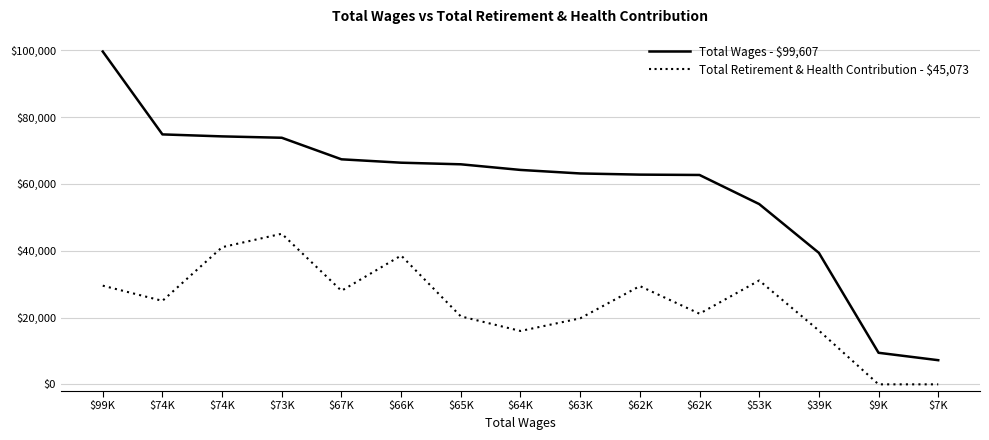

Is this an area chart (filled region under the line)?

No